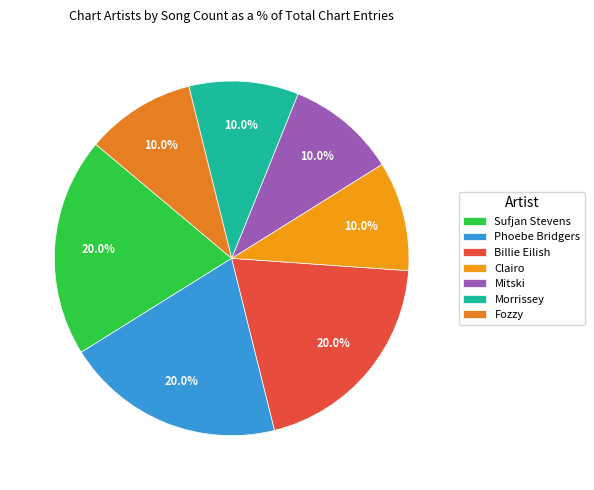

To the nearest percent, what percentage of the pie is Clairo?

10%